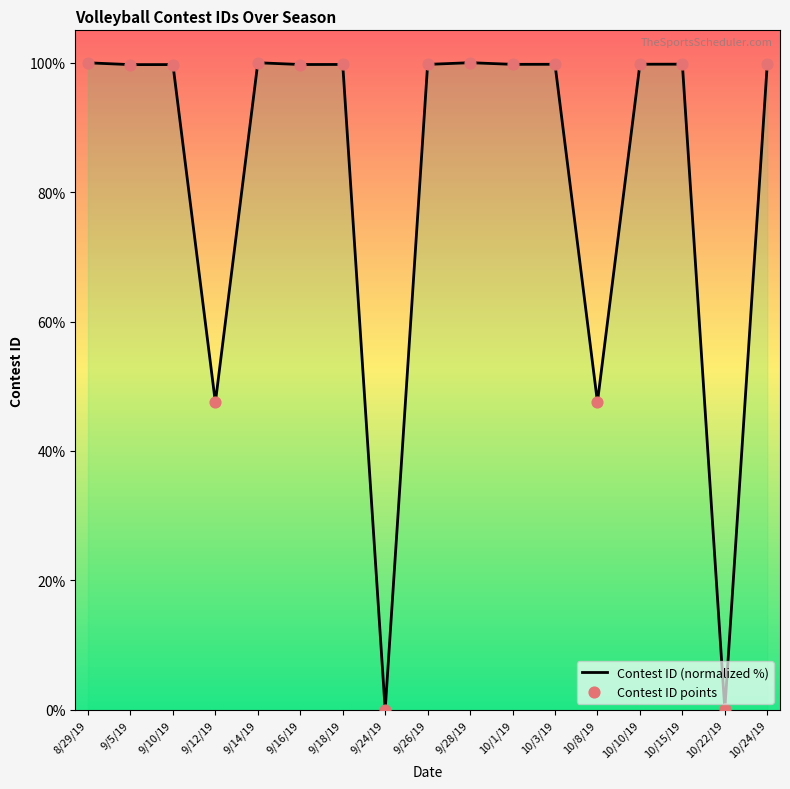

At which category is the sum across all series the highest?

9/28/19